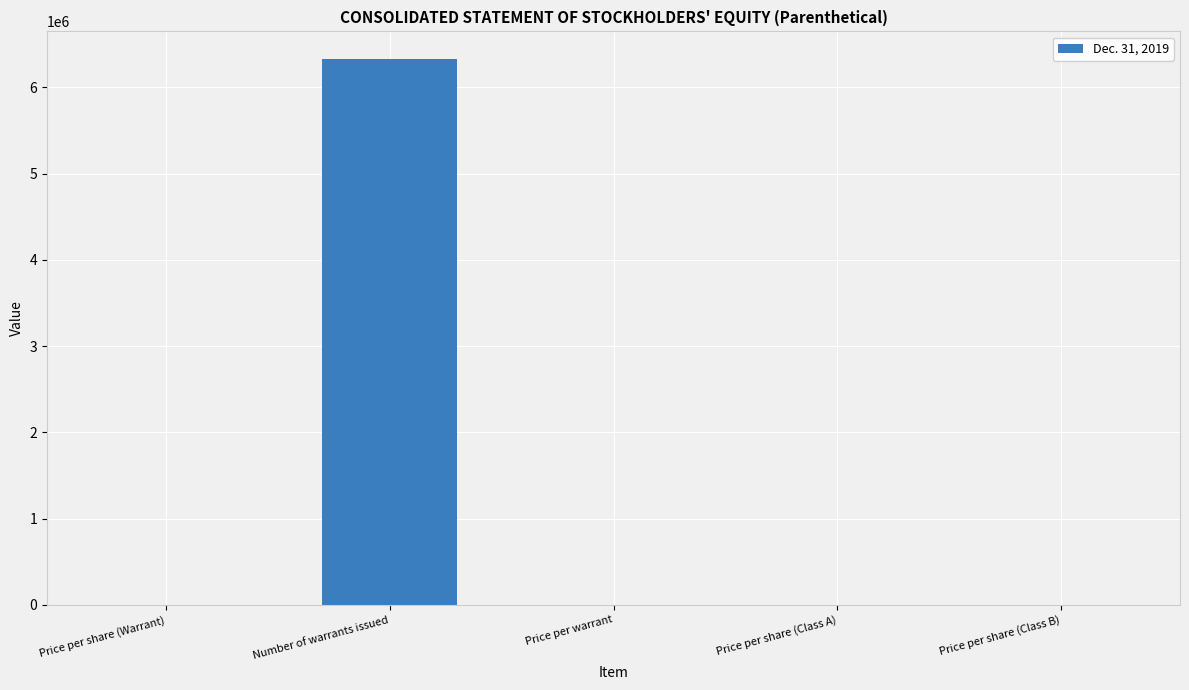

What is the difference between the values at Price per warrant and Number of warrants issued?

6333332.5